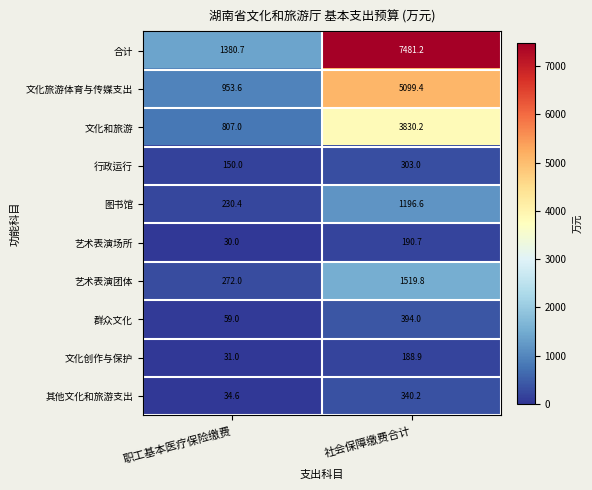

True or false: 文化旅游体育与传媒支出 has a value of 953.6 at 职工基本医疗保险缴费.

True